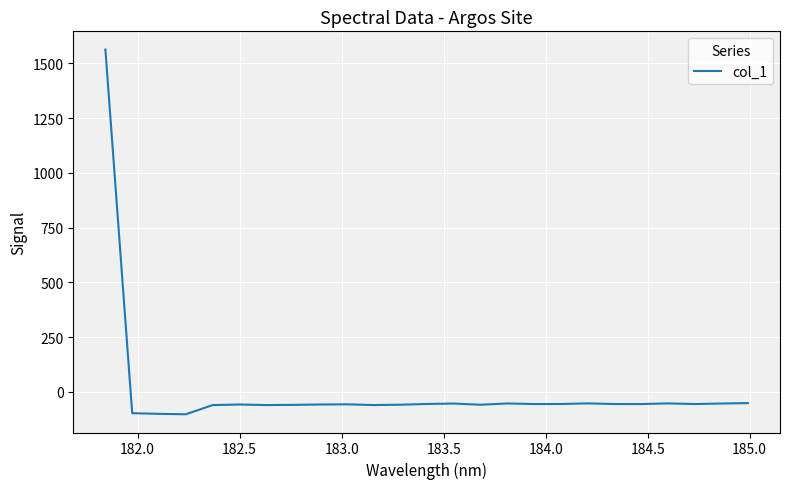

Count the number of categories in the chart.

25